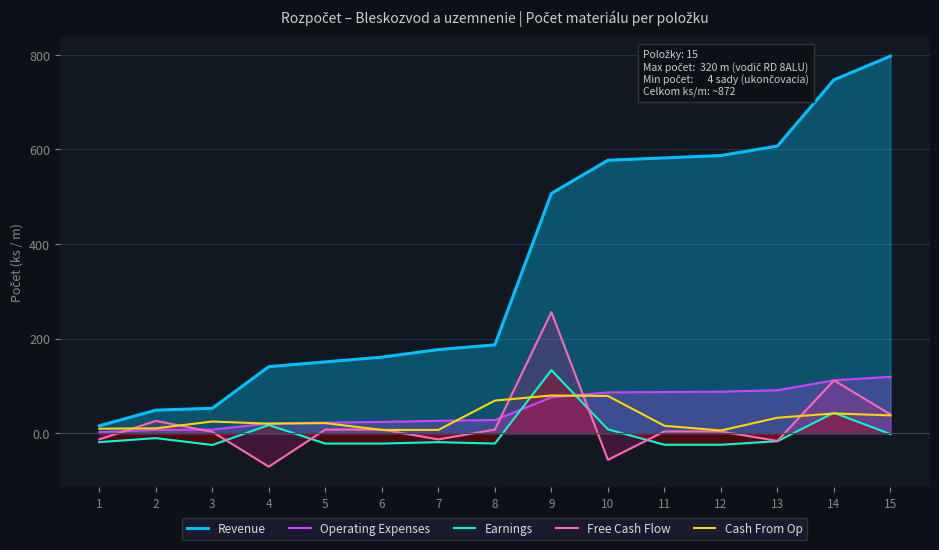

What is the highest value of the Cash From Op series?

80.0